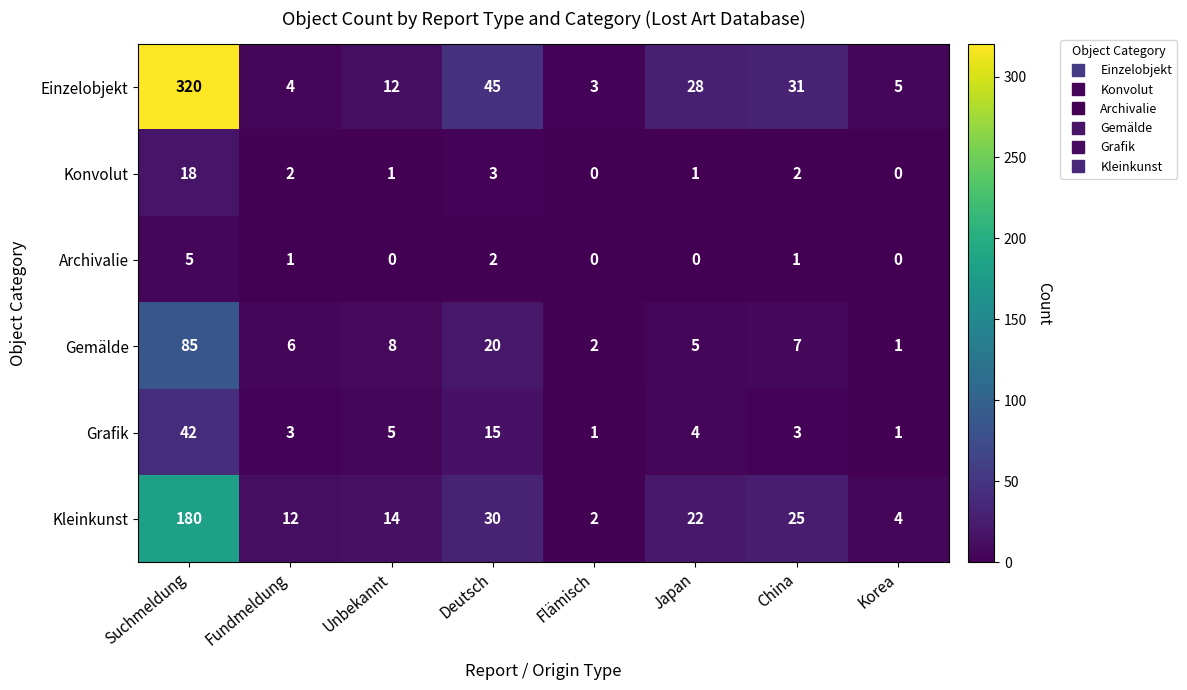

Rank the series at Fundmeldung from highest to lowest value.

Kleinkunst, Gemälde, Einzelobjekt, Grafik, Konvolut, Archivalie